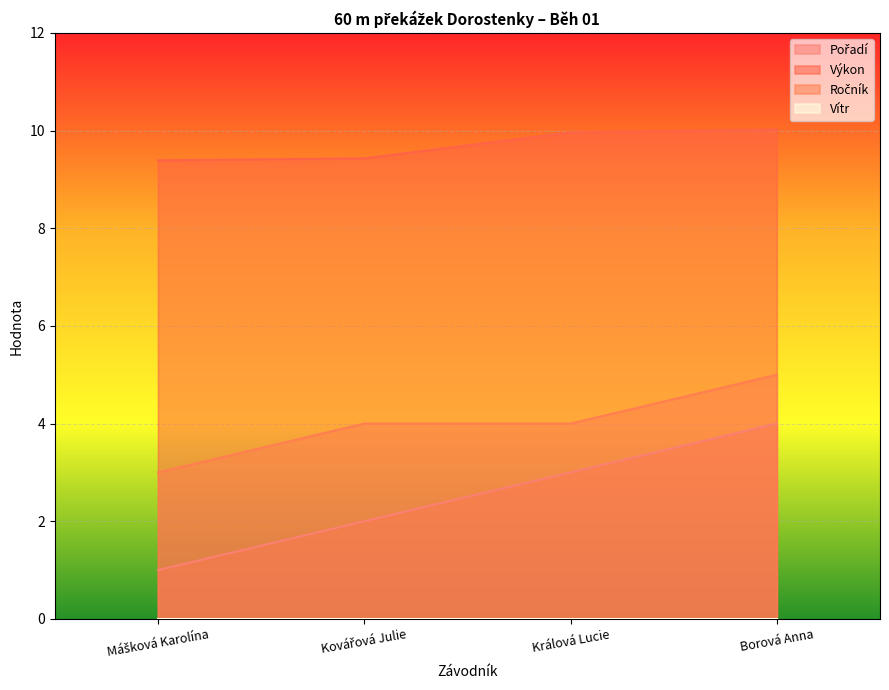

How many Ročník values are between 4 and 5?

3